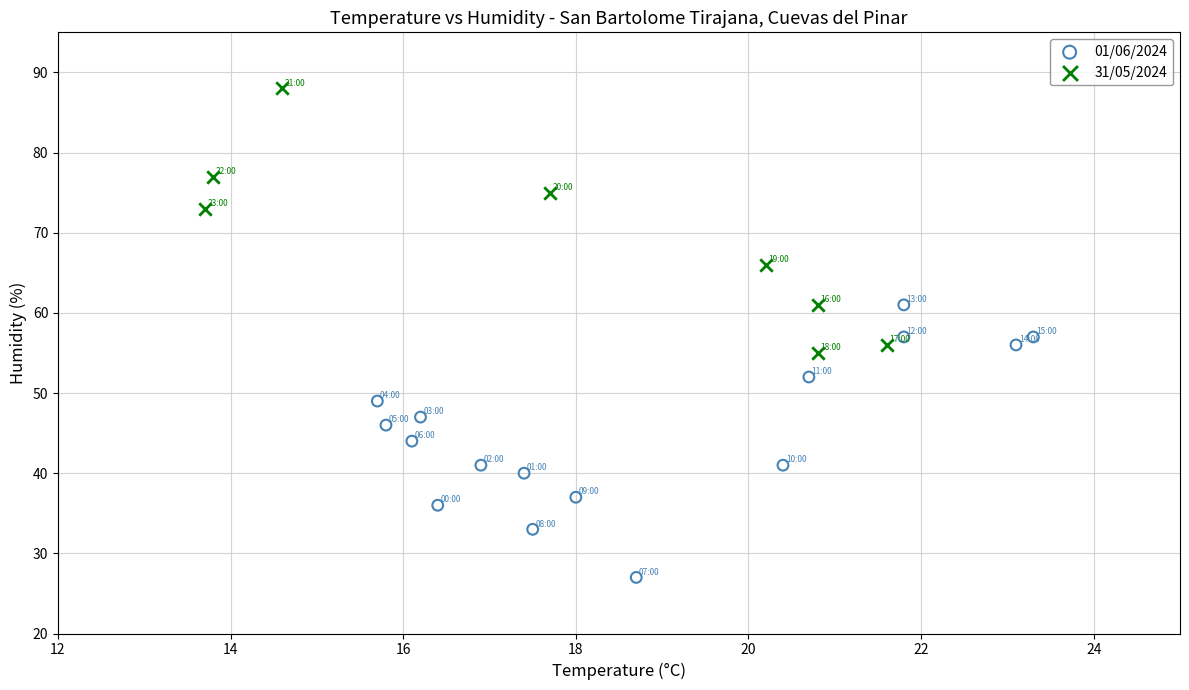

Which series reaches the maximum Y coordinate?

31/05/2024